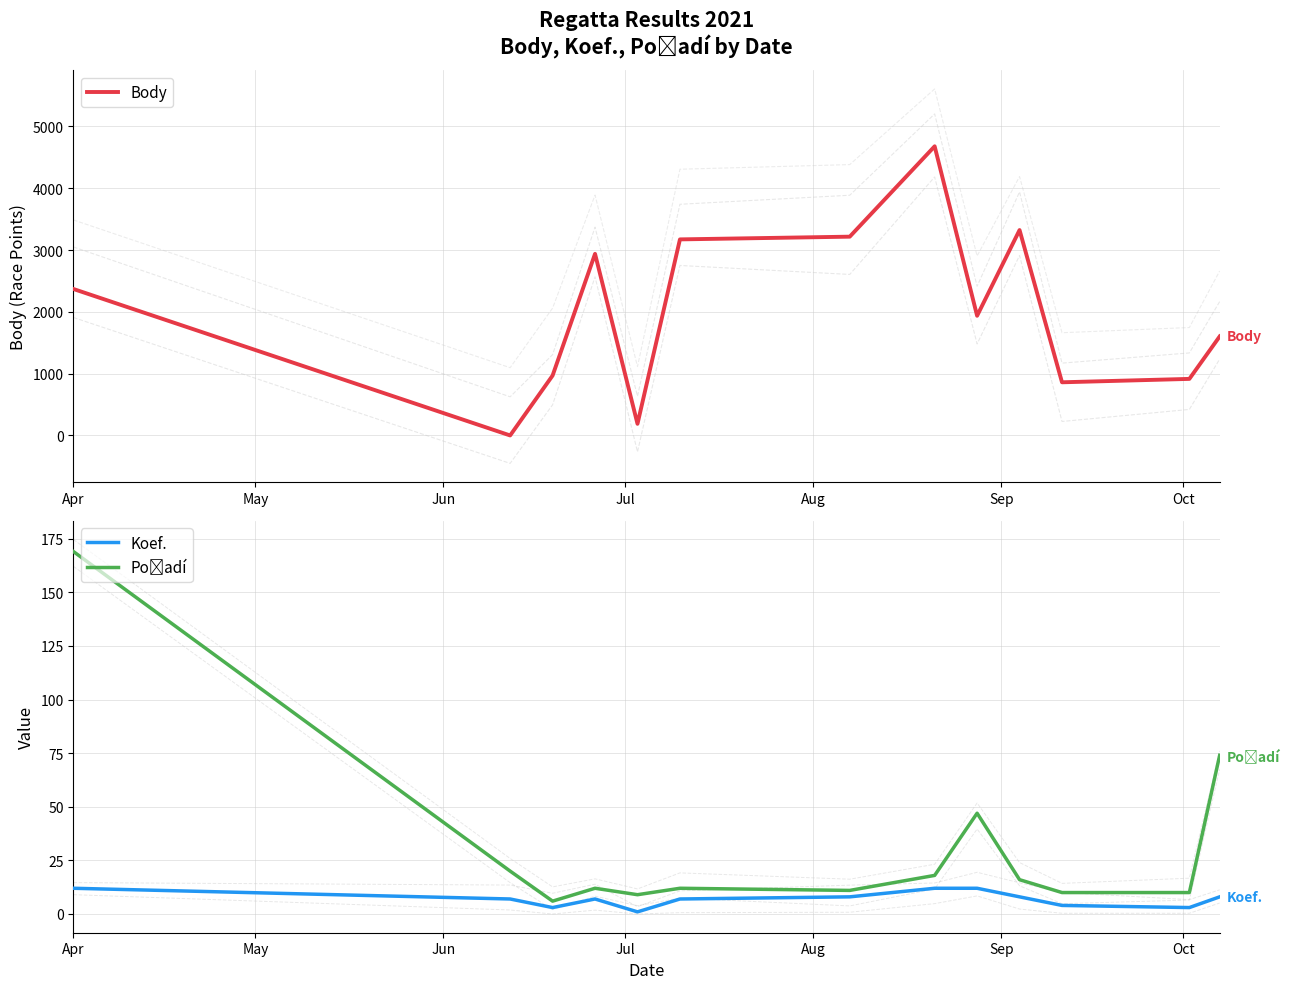

Where is Body nearest to the value 2339?

Apr